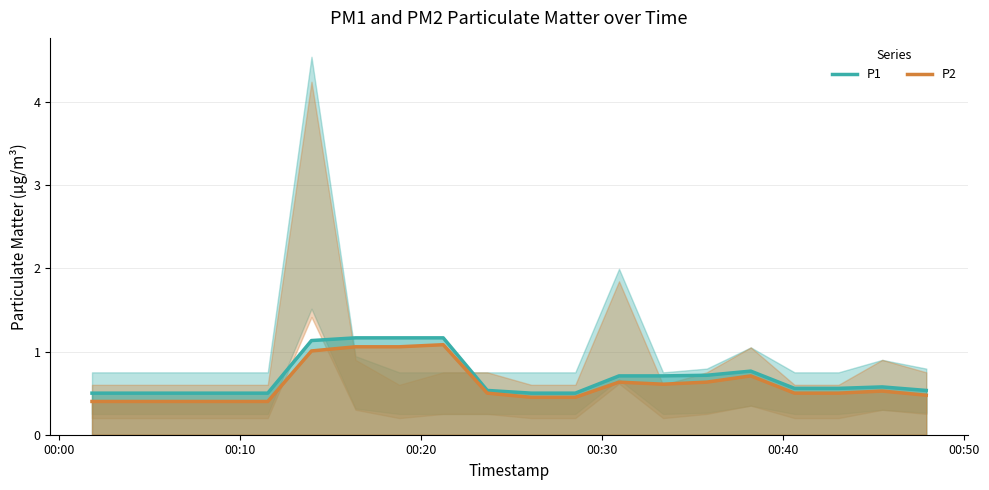

True or false: P1 and P2 intersect in this chart.

False